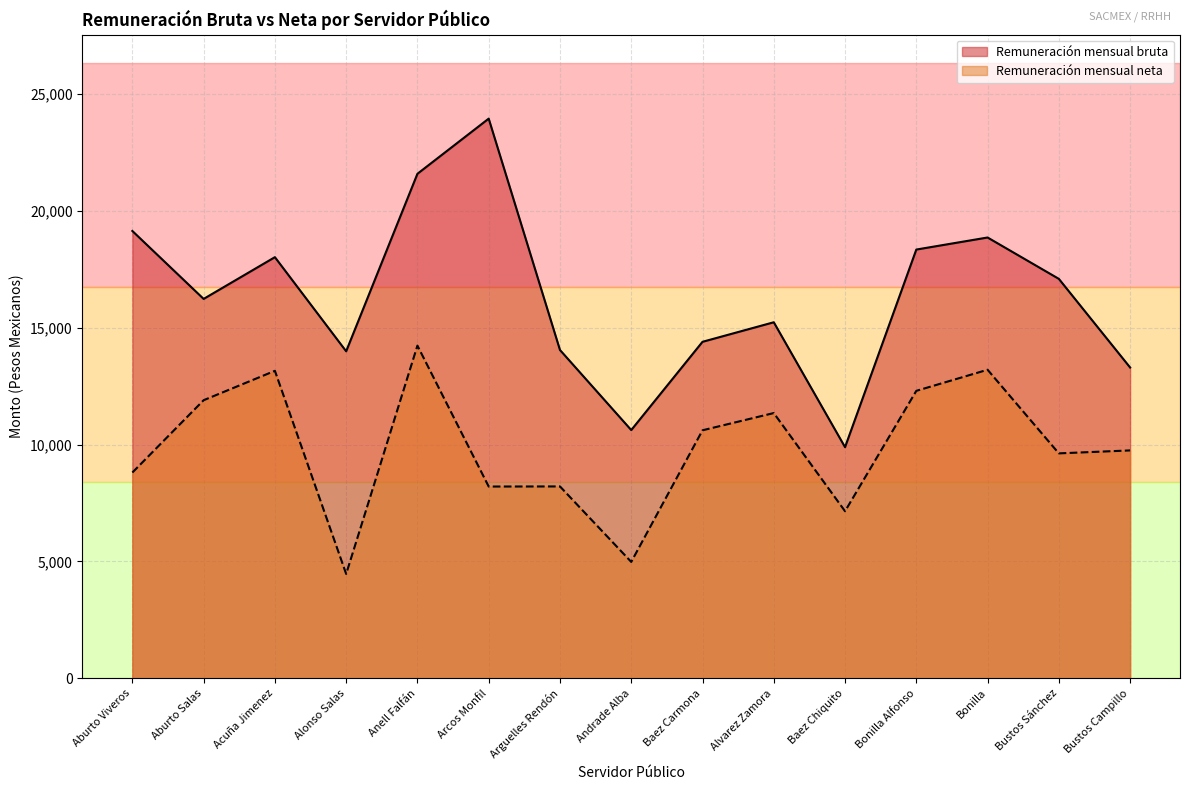

At which category does Remuneración mensual bruta reach its first local valley?

Aburto Salas